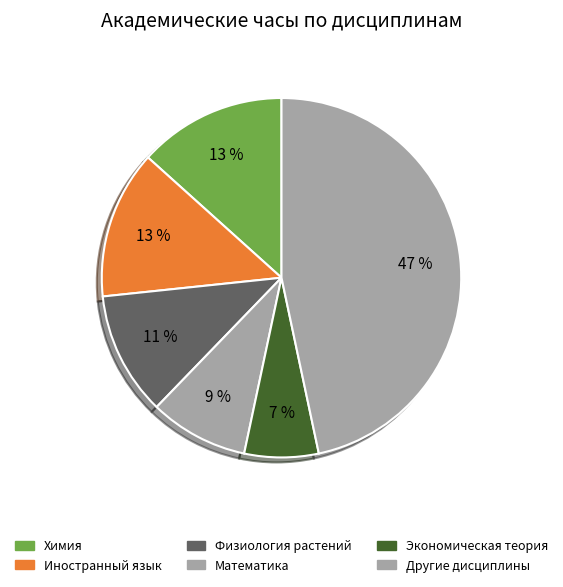

To the nearest percent, what percentage of the pie is Экономическая теория?

7%